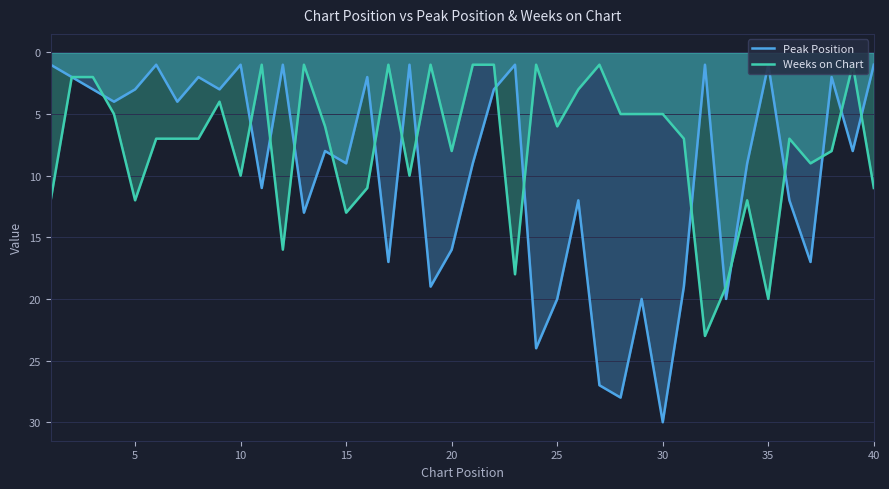

What is the approximate value of Weeks on Chart at 30?

5